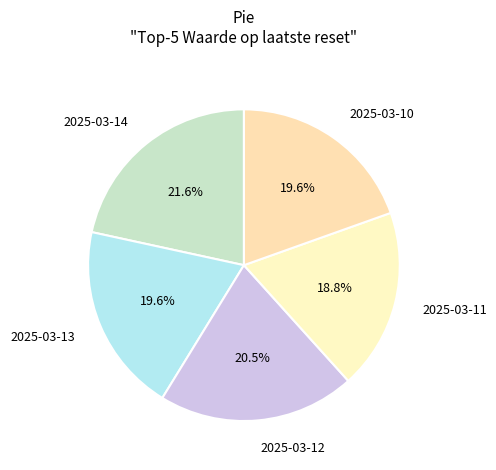

To the nearest percent, what is the difference between the largest and smallest slice percentages?

3%